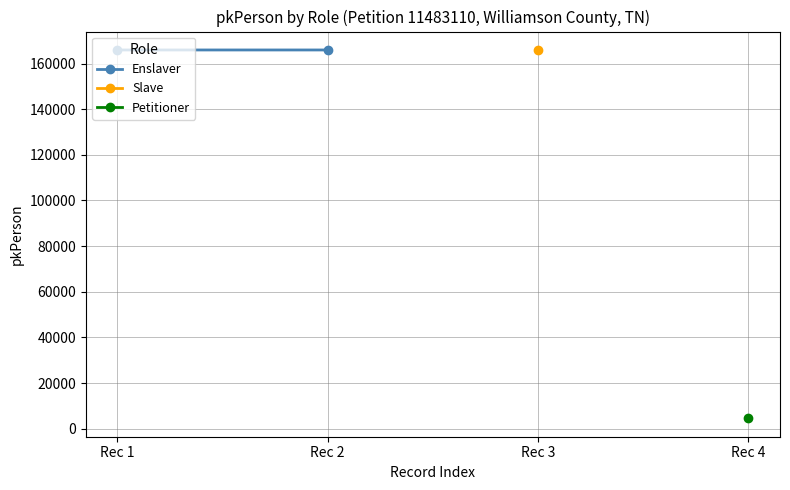

Reading left to right, transcribe all the data shown in this chart.

Rec 1=165970	Rec 2=165971